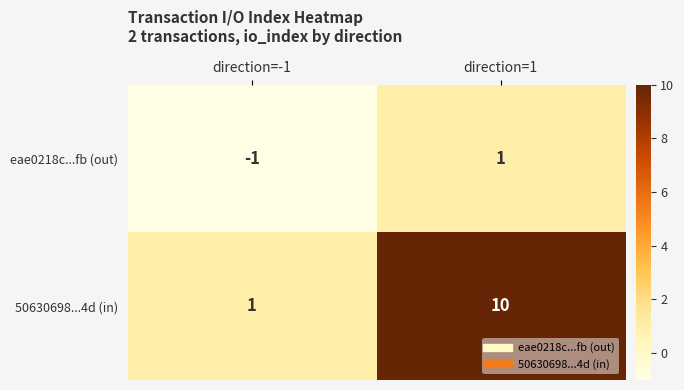

Is it true that 50630698...4d (in) equals 1 at direction=-1?

True